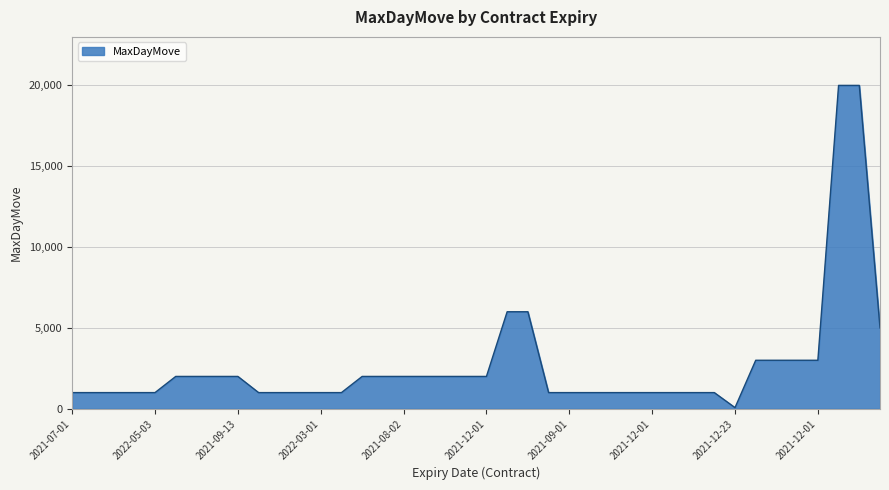

What is the greatest value displayed?

20000